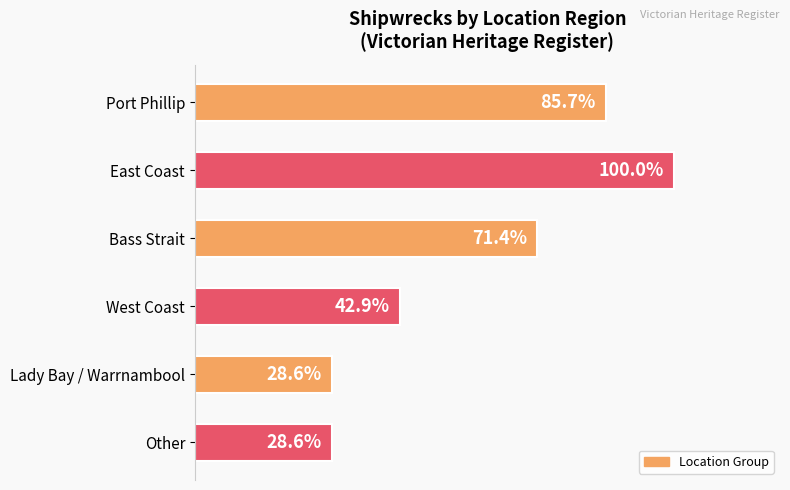

Rank the categories by value from lowest to highest.

Lady Bay / Warrnambool, Other, West Coast, Bass Strait, Port Phillip, East Coast